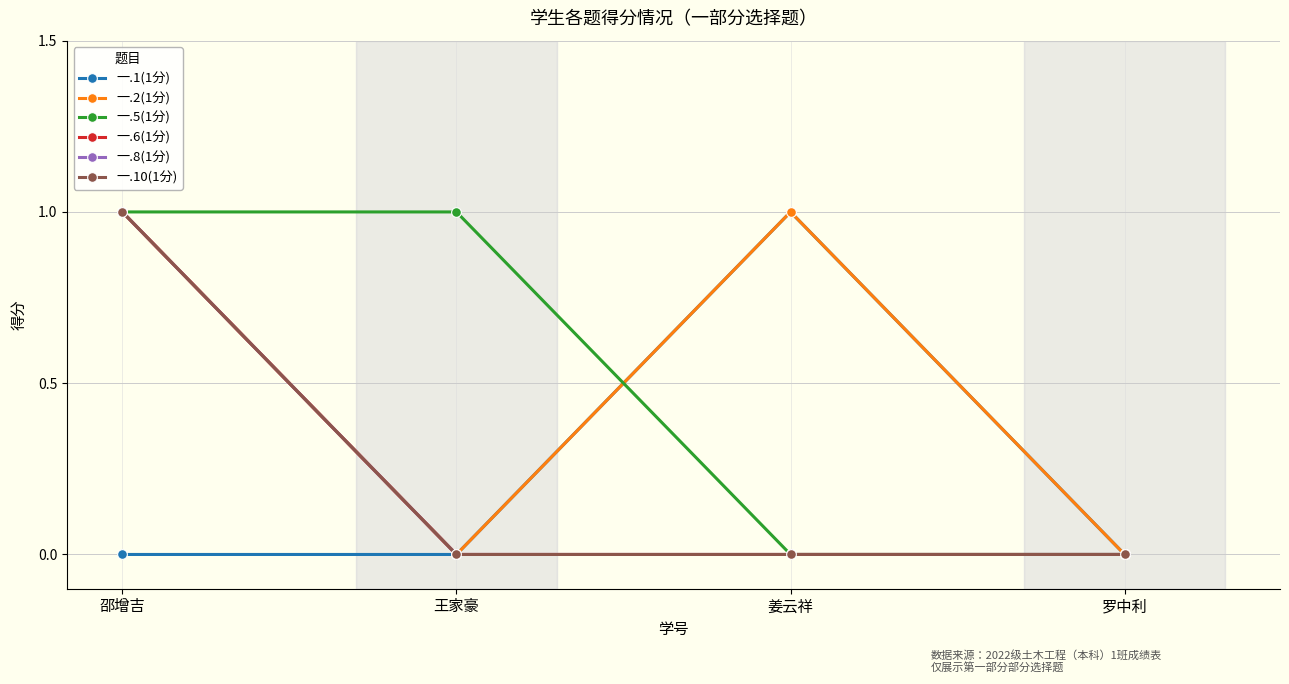

List the series in order of their peak value, highest first.

一.1(1分), 一.2(1分), 一.5(1分), 一.6(1分), 一.8(1分), 一.10(1分)